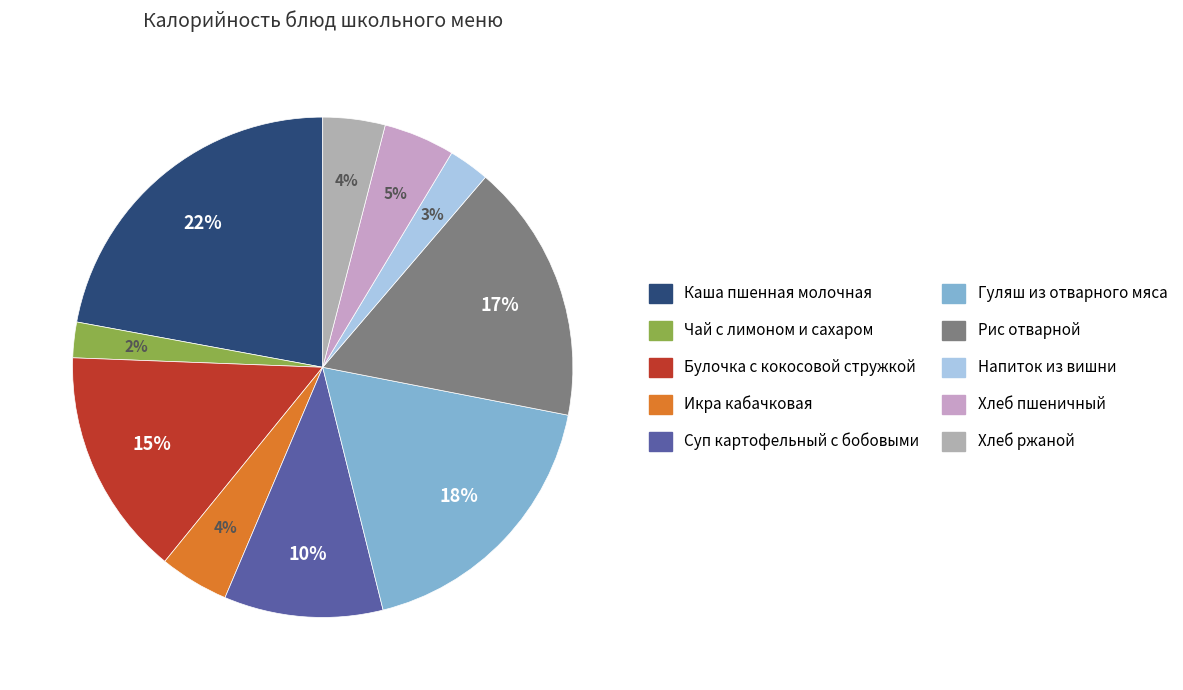

How many slices are in this pie chart?

10